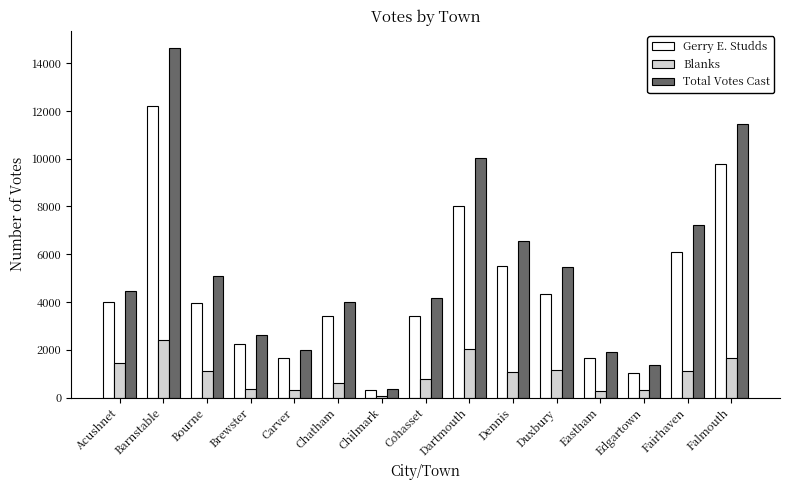

Is it true that Total Votes Cast equals 1927 at Eastham?

True